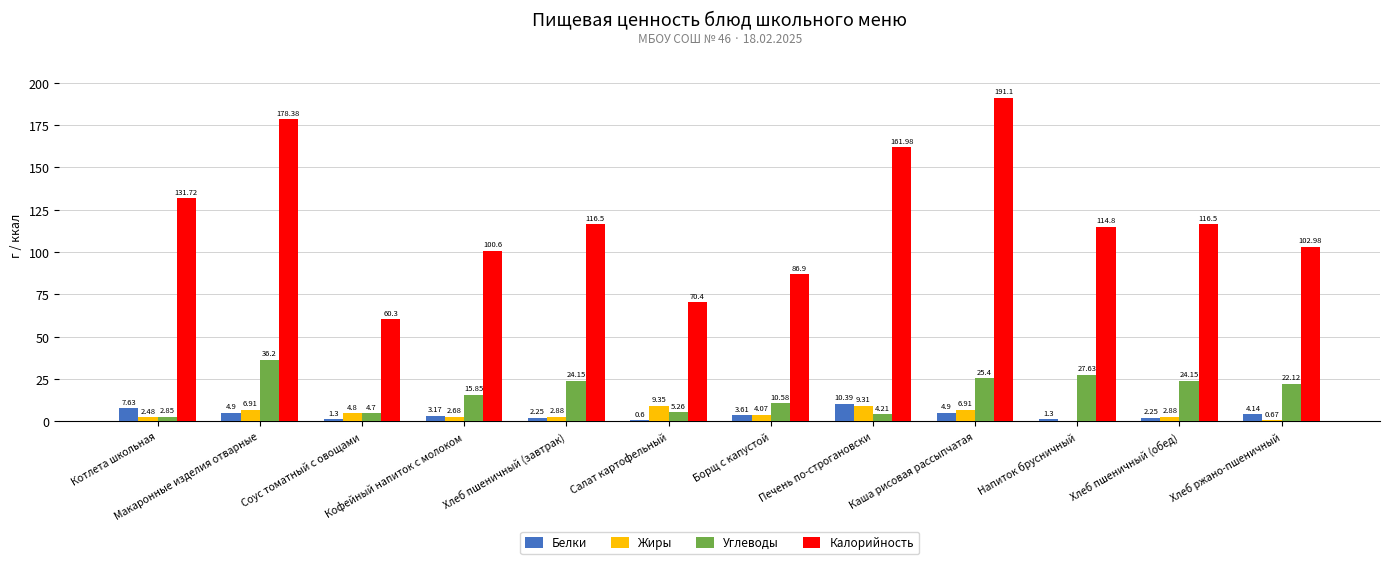

At which label is Углеводы closest to 19?

Хлеб ржано-пшеничный